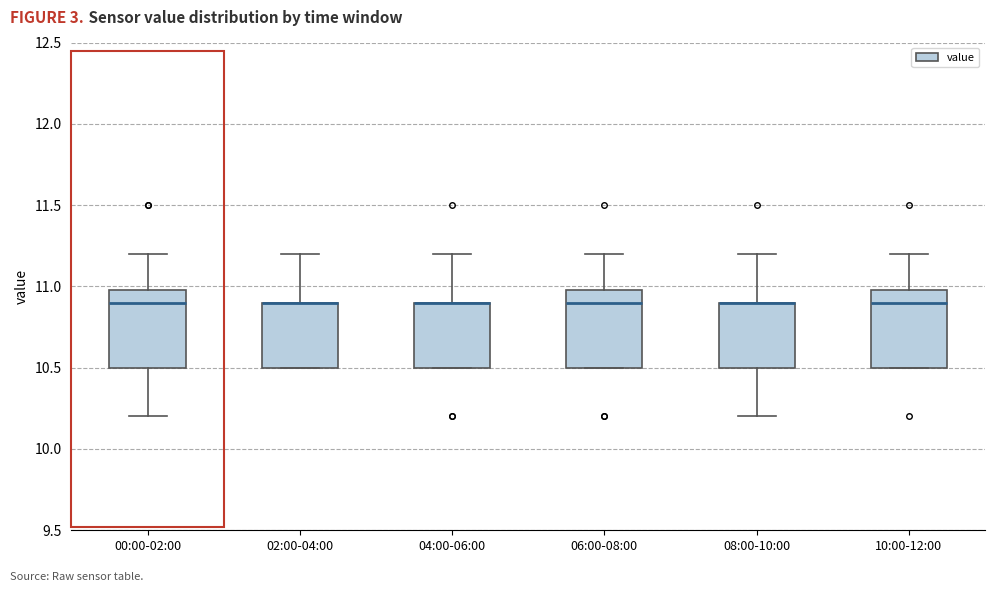

Reading left to right, read every box against the y-axis: the position of its median line, the range the box covers, and the ends of its whiskers. The values are not printed on the chart, so give them approximately, as read against the axis.

00:00-02:00: median 10.9, box 10.5 to 11.0, whiskers 10.2 to 11.2
02:00-04:00: median 10.9 (drawn on the box's upper edge), box 10.5 to 10.9, whiskers 10.5 to 11.2
04:00-06:00: median 10.9 (drawn on the box's upper edge), box 10.5 to 10.9, whiskers 10.5 to 11.2
06:00-08:00: median 10.9, box 10.5 to 11.0, whiskers 10.5 to 11.2
08:00-10:00: median 10.9 (drawn on the box's upper edge), box 10.5 to 10.9, whiskers 10.2 to 11.2
10:00-12:00: median 10.9, box 10.5 to 11.0, whiskers 10.5 to 11.2